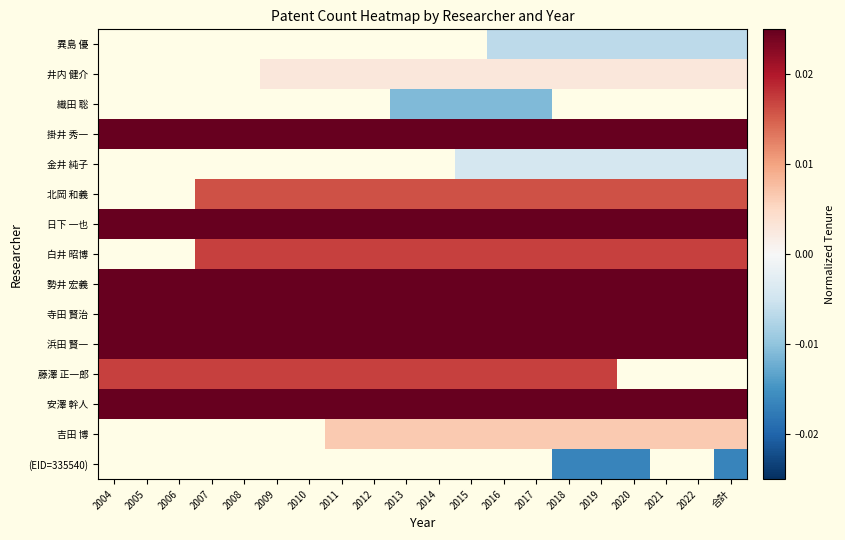

How many series are shown in this chart?

15